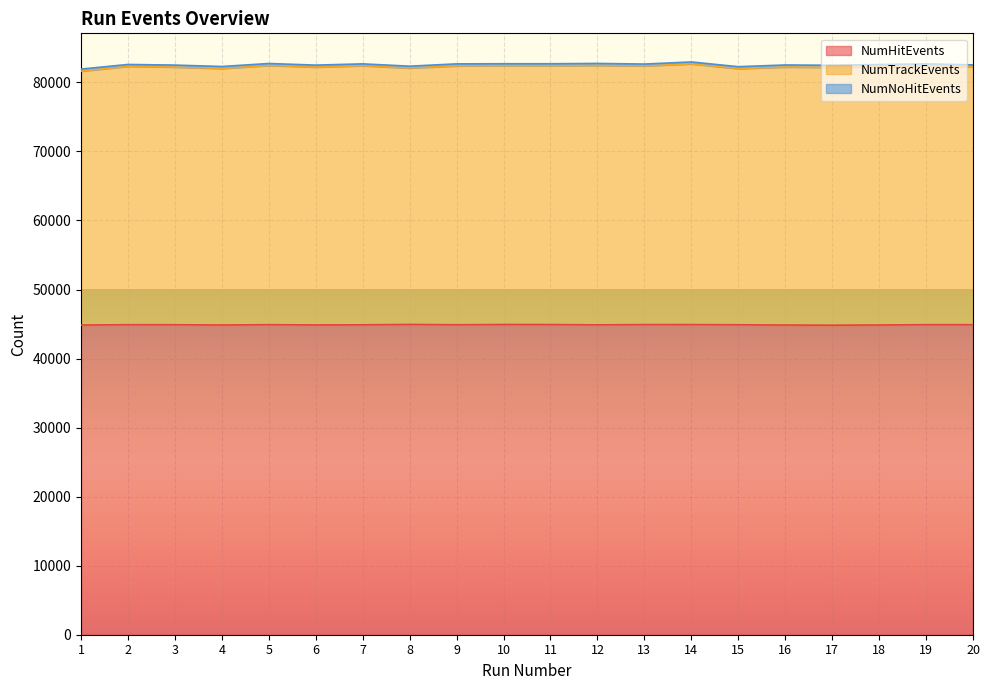

How many values in the NumHitEvents series are below 44898?

10